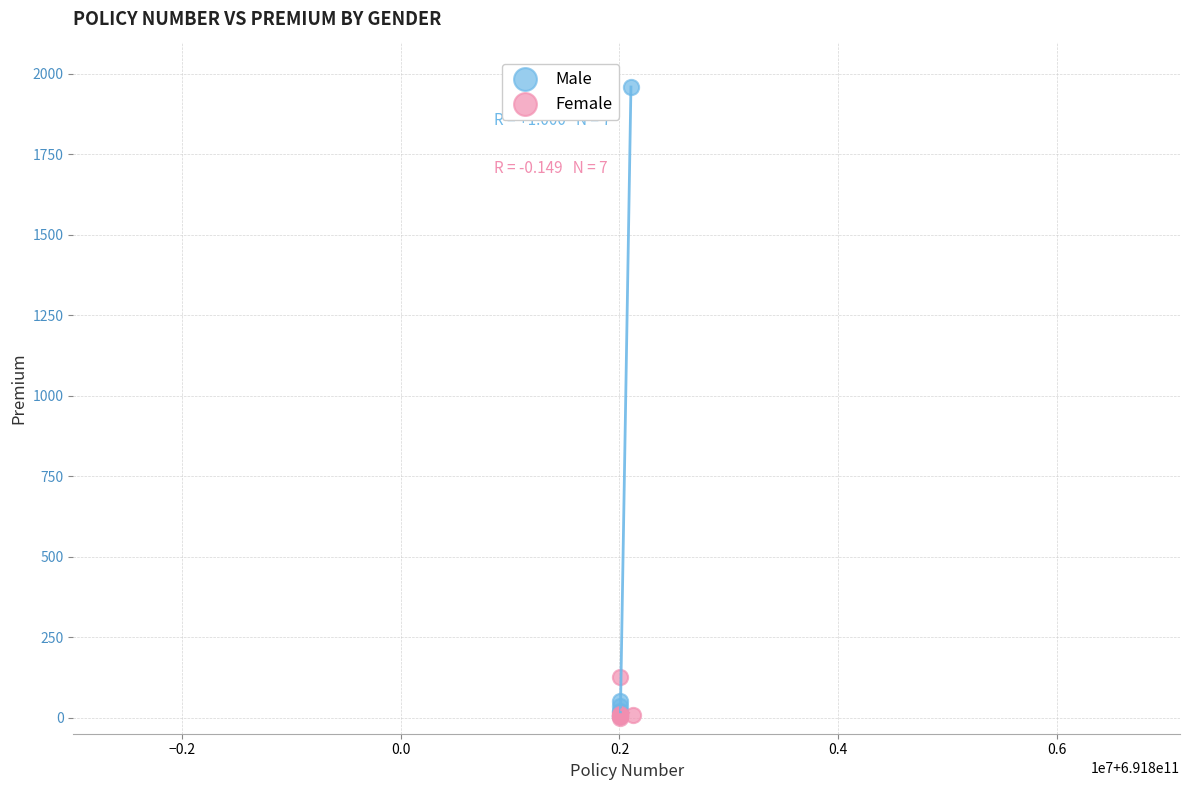

Which series reaches the maximum Y coordinate?

Male